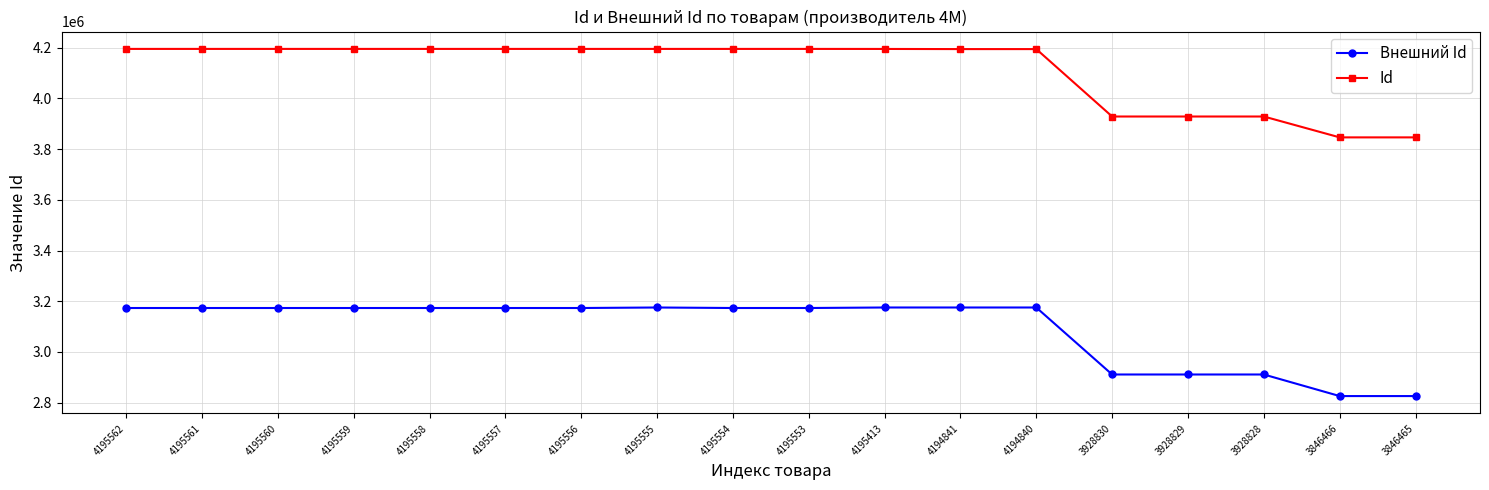

At 4195560, list the series in order from largest to smallest.

Id, Внешний Id